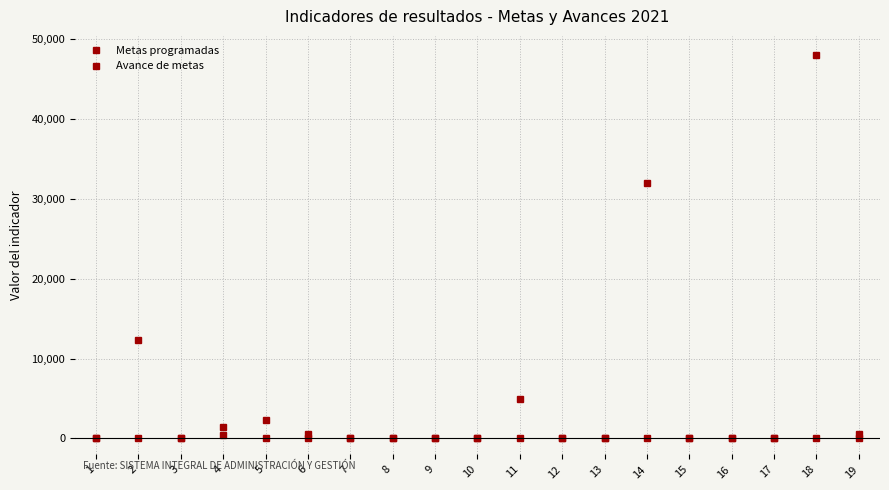

Reading left to right, list all the values displayed in this chart.

Metas programadas: 1	12296	20	1490	2367	500	4	4	23	35	5000	32	85	32000	108	30	40	48000	550
Avance de metas: 0	0	0	377	0	0	0	0	0	0	0	0	0	0	0	0	0	0	0